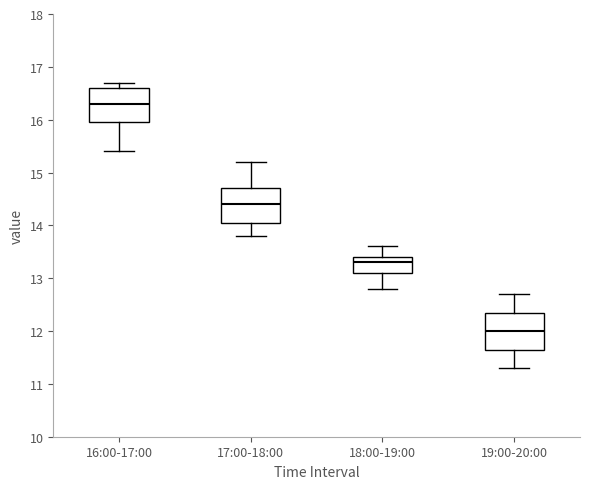

Where does the lower whisker of the box for 16:00-17:00 end on the y-axis? The values are not printed on the chart, so give them approximately, as read against the axis.

15.4